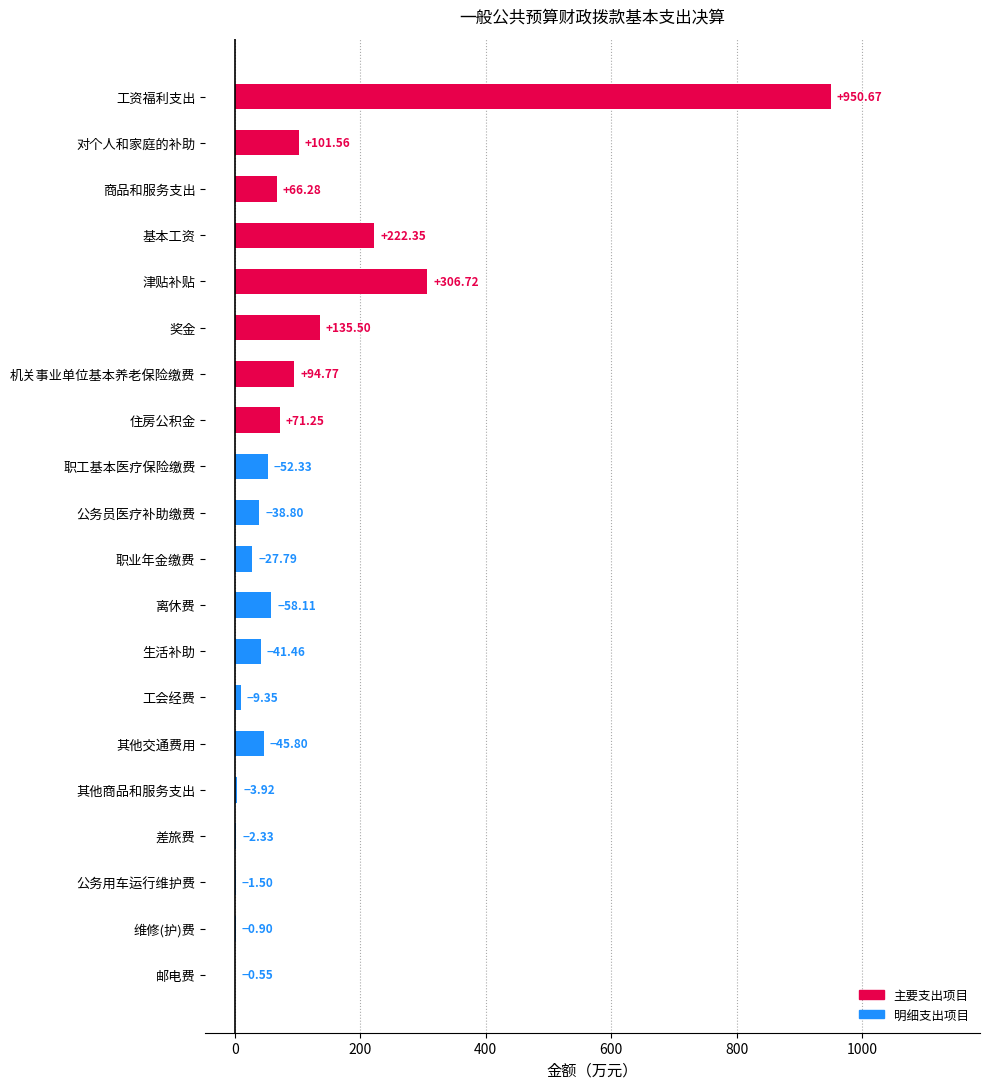

Are the bars horizontal?

Yes